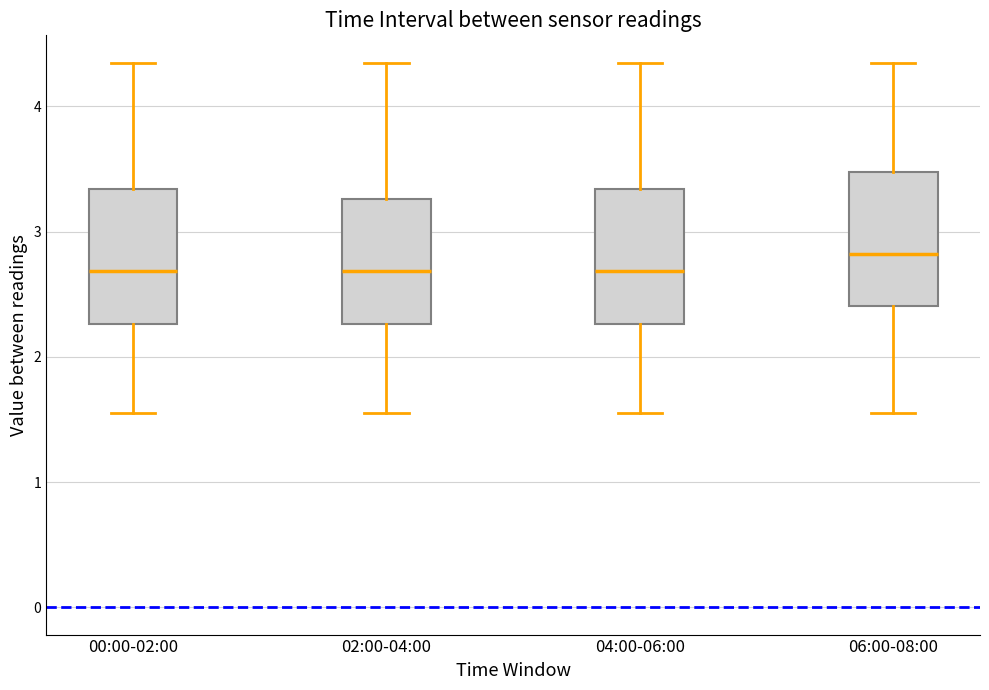

Reading left to right, read every box against the y-axis: the position of its median line, the range the box covers, and the ends of its whiskers. The values are not printed on the chart, so give them approximately, as read against the axis.

00:00-02:00: median 2.7, box 2.3 to 3.3, whiskers 1.6 to 4.4
02:00-04:00: median 2.7, box 2.3 to 3.3, whiskers 1.6 to 4.4
04:00-06:00: median 2.7, box 2.3 to 3.3, whiskers 1.6 to 4.4
06:00-08:00: median 2.8, box 2.4 to 3.5, whiskers 1.6 to 4.4